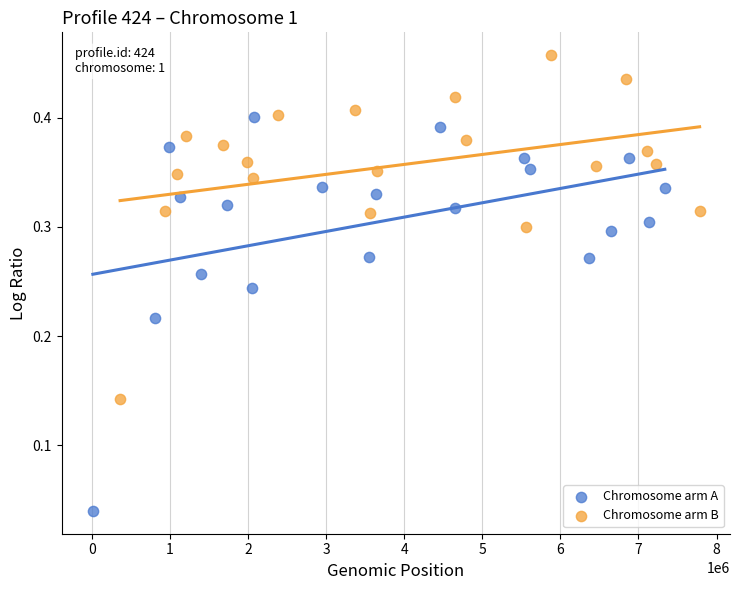

Which series reaches the maximum Y coordinate?

Chromosome arm B